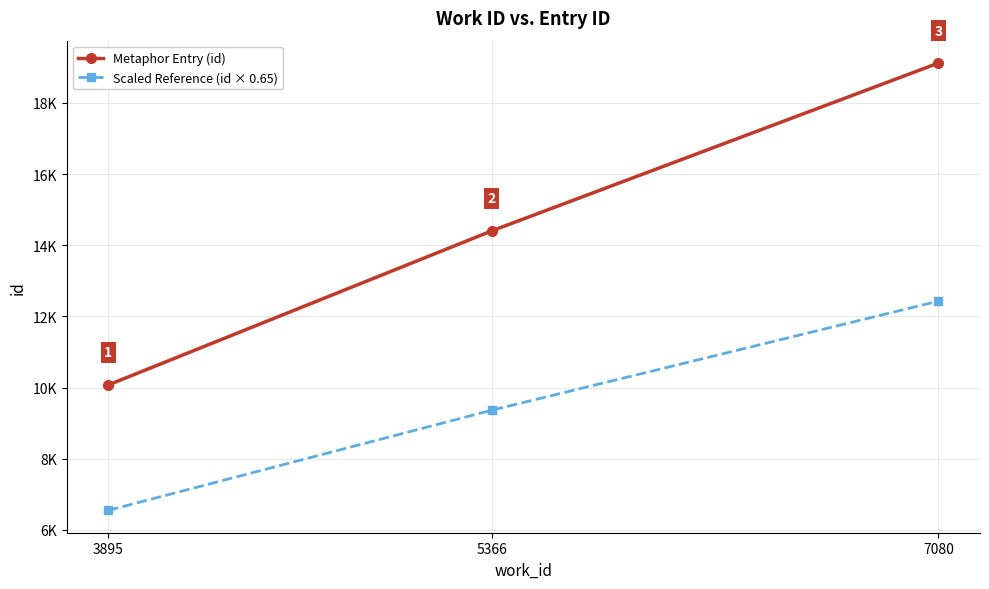

Which series changed the most between 3895 and 5366?

Metaphor Entry (id)